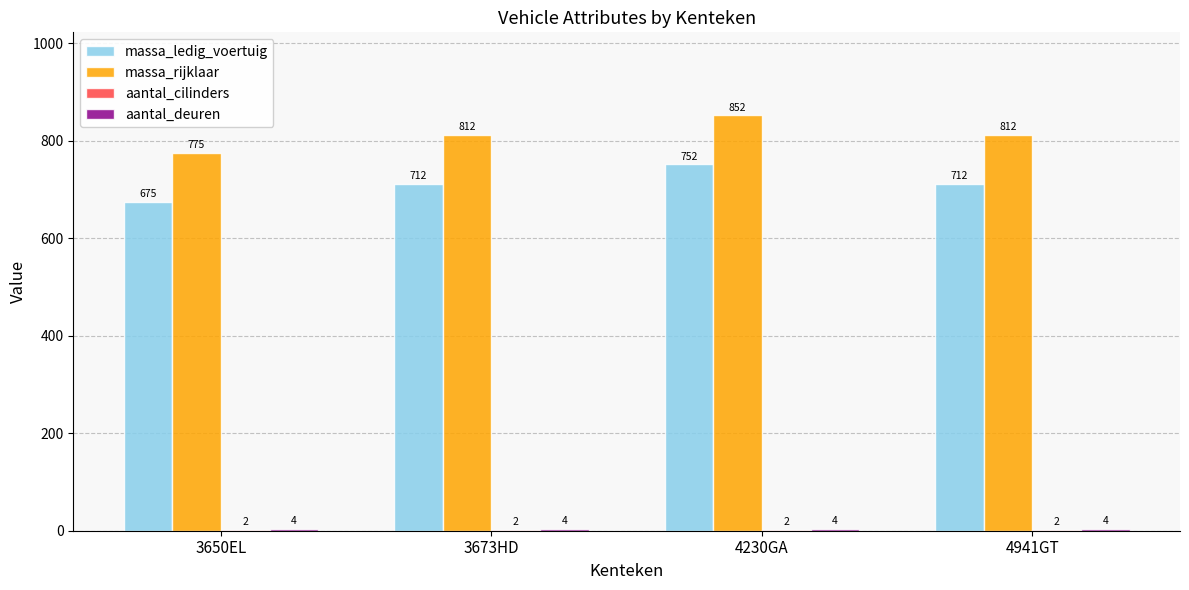

How many massa_ledig_voertuig values are between 712 and 752?

3